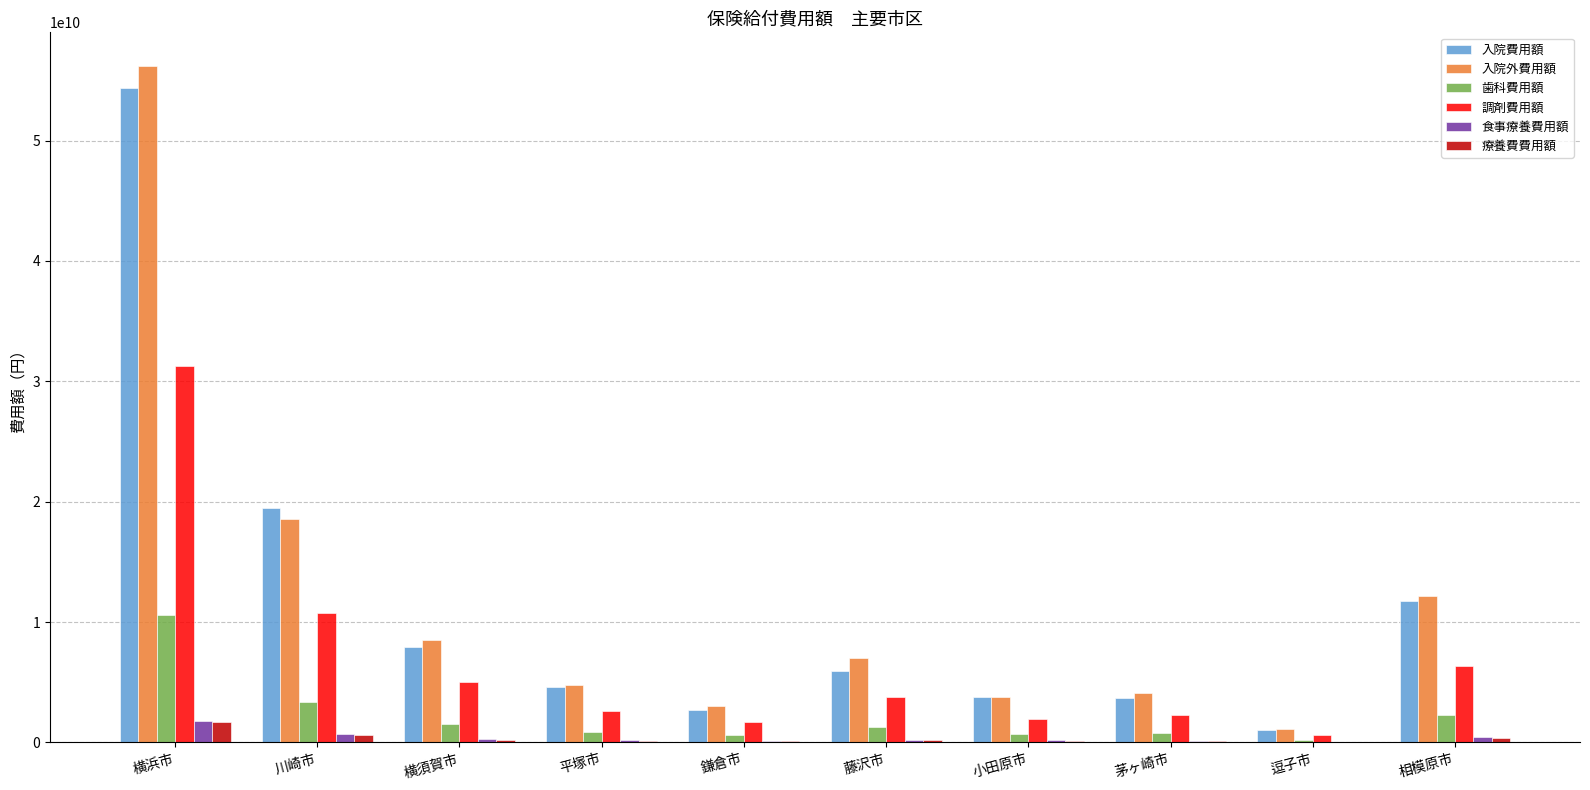

What is the highest value of the 食事療養費用額 series?

1803471496